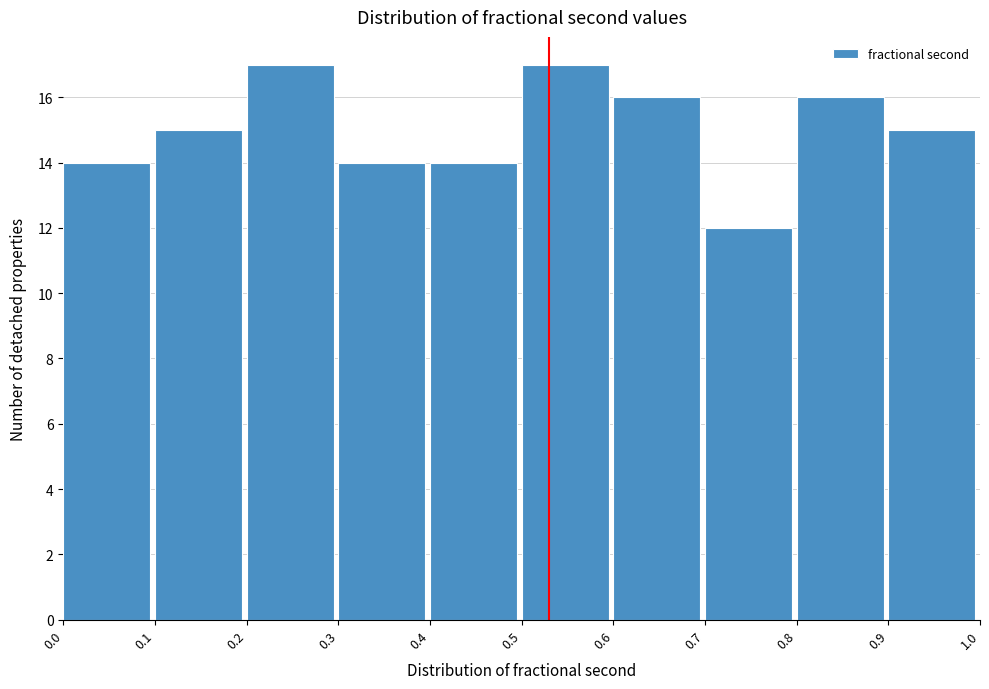

How tall is the bar that spans 0.1 to 0.2 on the x-axis? The values are not printed on the chart, so give them approximately, as read against the axis.

15